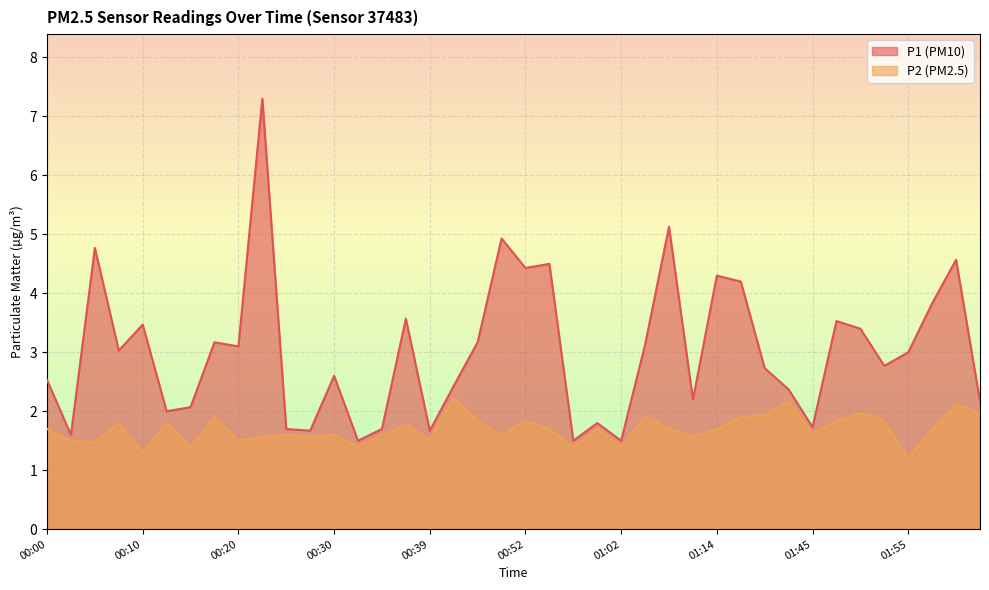

At which category does P1 reach its first local peak?

00:05